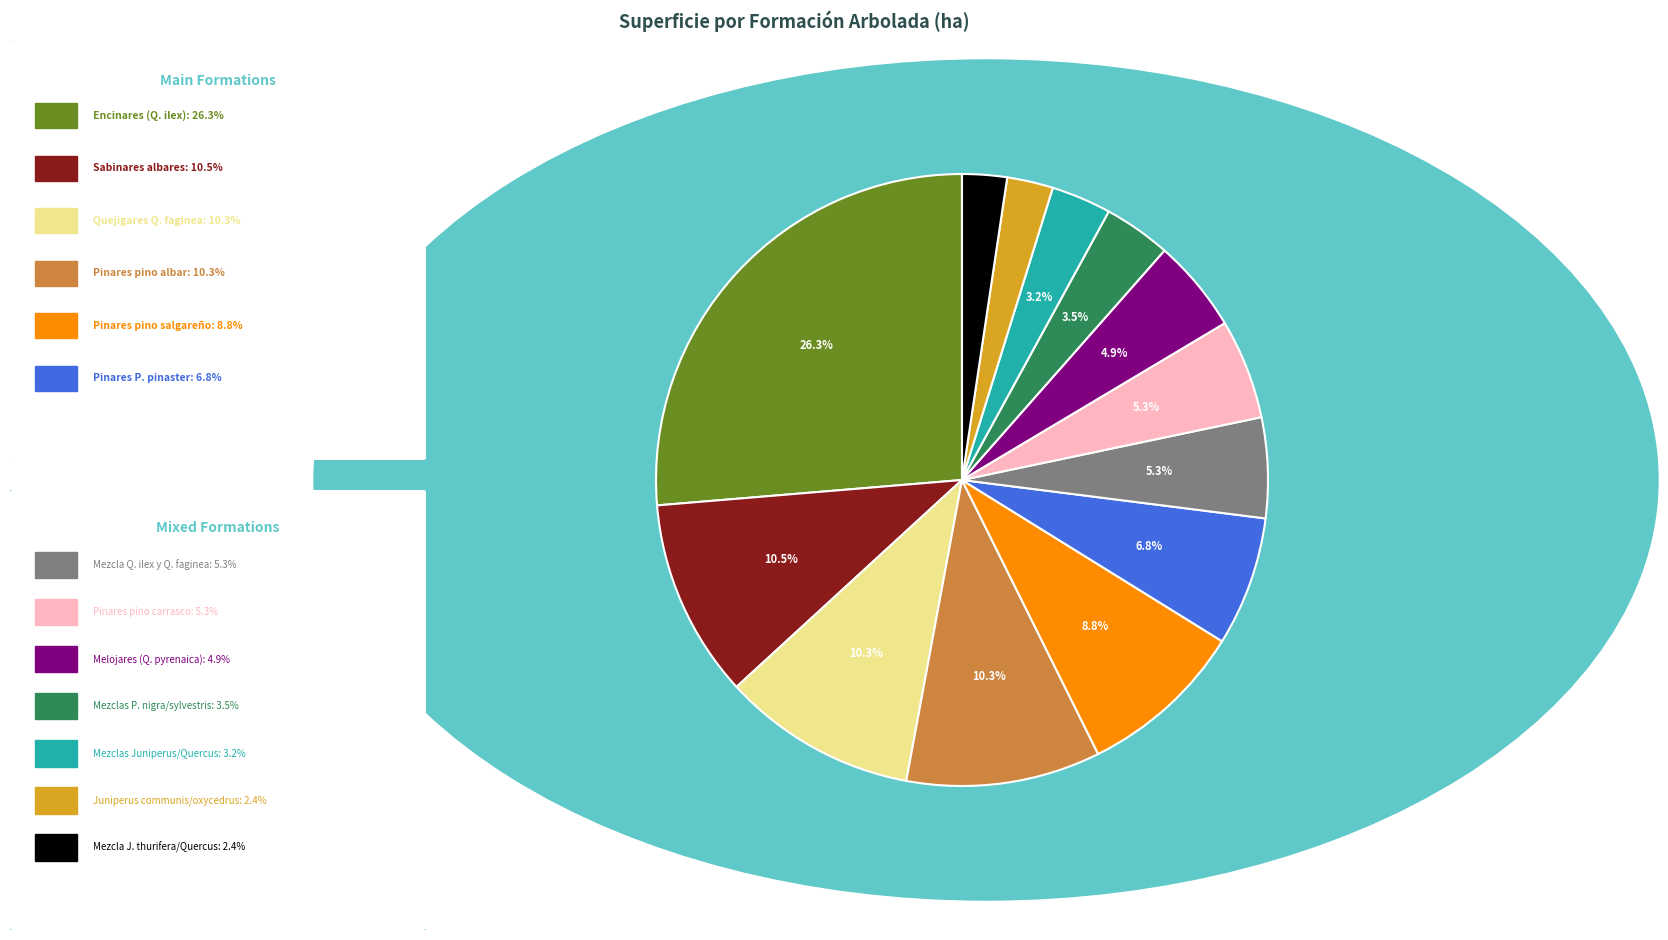

Does any single category account for the majority?

No